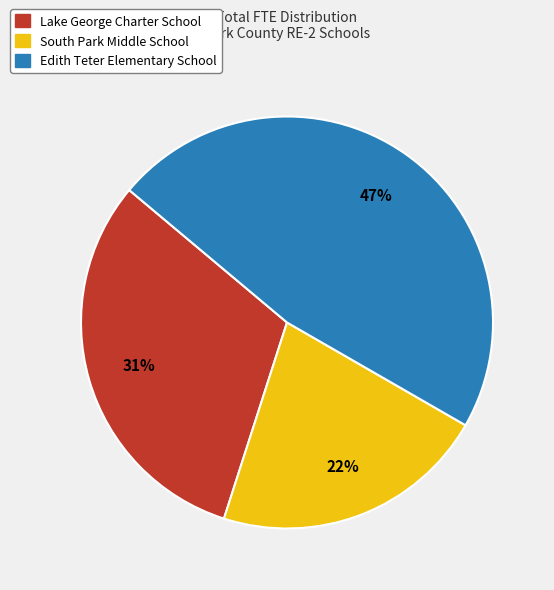

Is there any slice that represents more than half of the pie?

No